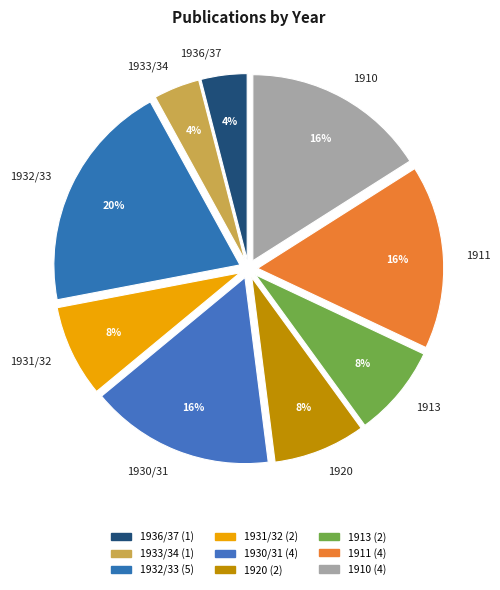

Do 1932/33 and 1913 together represent more than half of the pie?

No